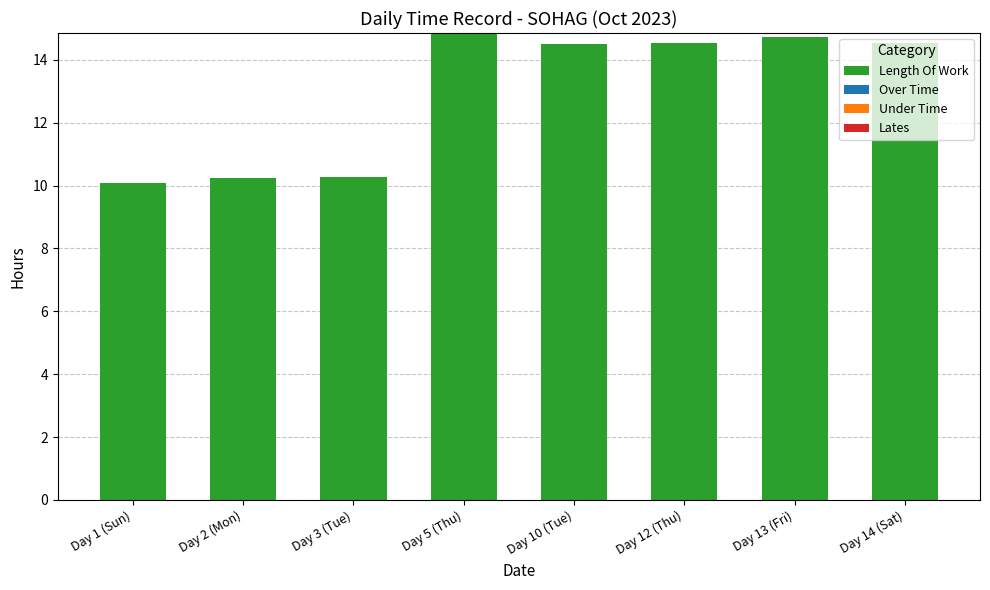

How many bars are there in total?

8